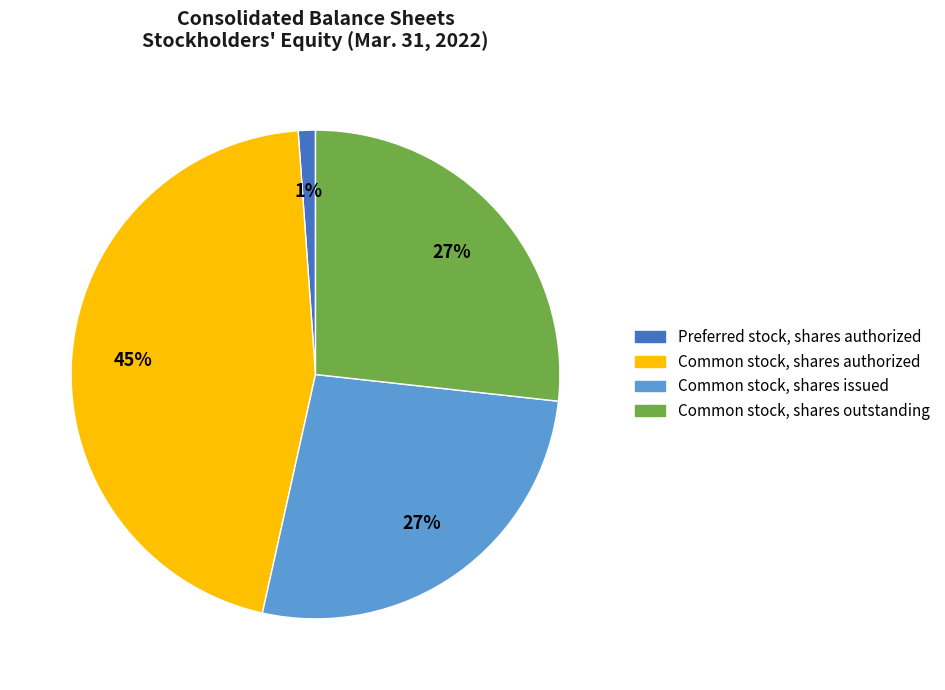

How many segments does this pie chart have?

4